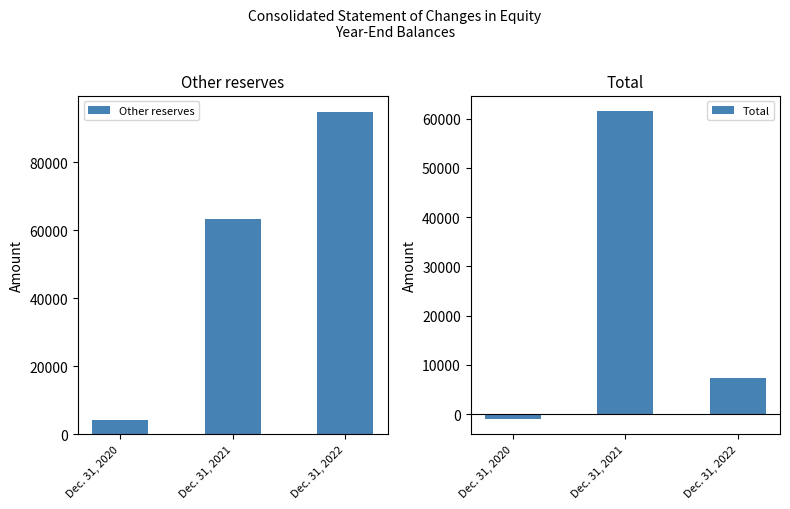

Which series has the widest spread of values?

Other reserves